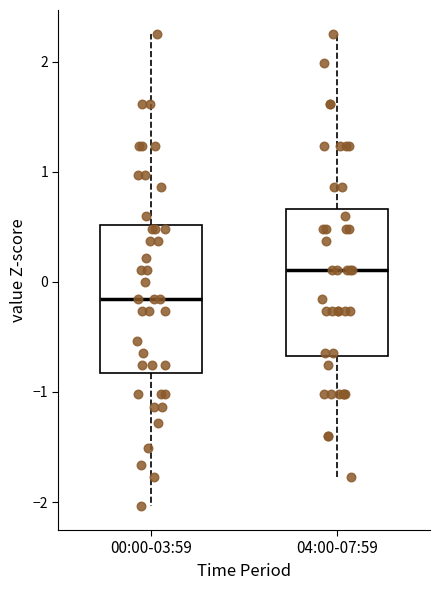

Where does the upper whisker of the box for 00:00-03:59 end on the y-axis? The values are not printed on the chart, so give them approximately, as read against the axis.

2.3